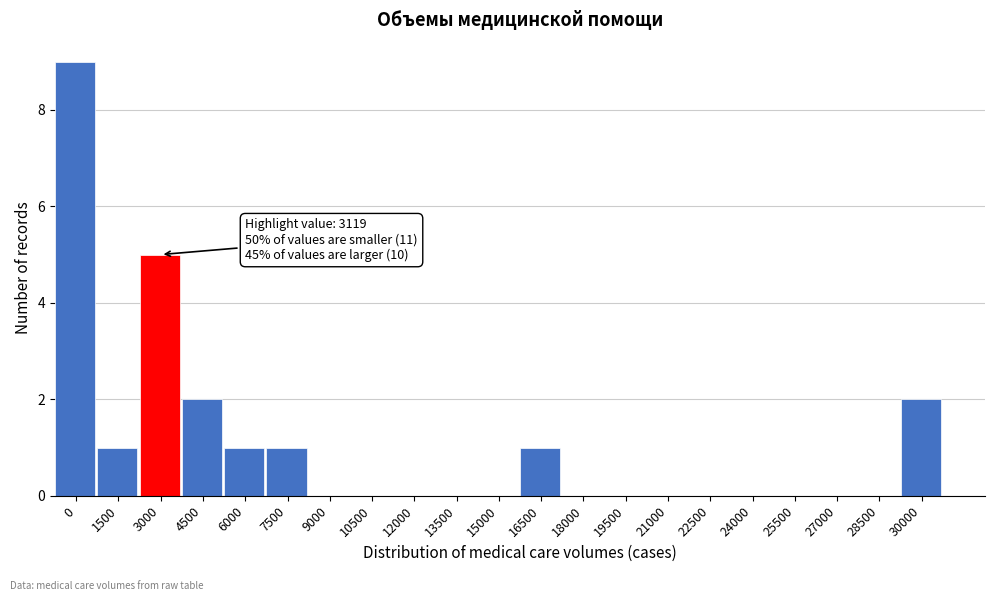

Reading right to left, what are all the values shown in this chart?

30000=2	28500=0	27000=0	25500=0	24000=0	22500=0	21000=0	19500=0	18000=0	16500=1	15000=0	13500=0	12000=0	10500=0	9000=0	7500=1	6000=1	4500=2	3000=5	1500=1	0=9